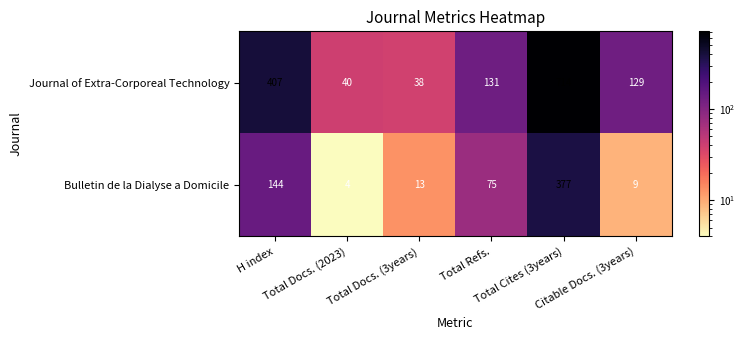

What is the sum of all Bulletin de la Dialyse a Domicile values?

622